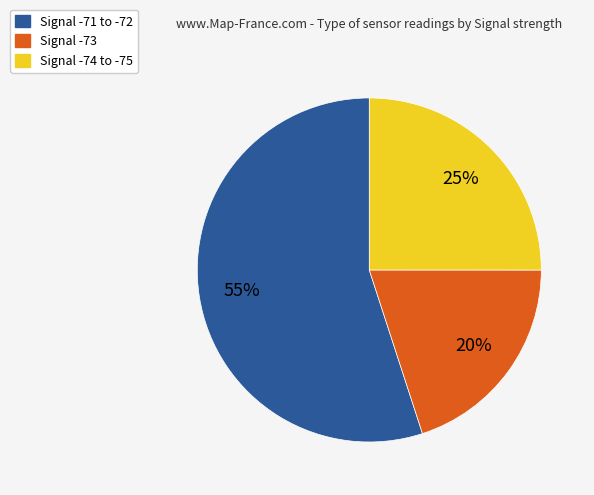

Does any single category account for the majority?

Yes